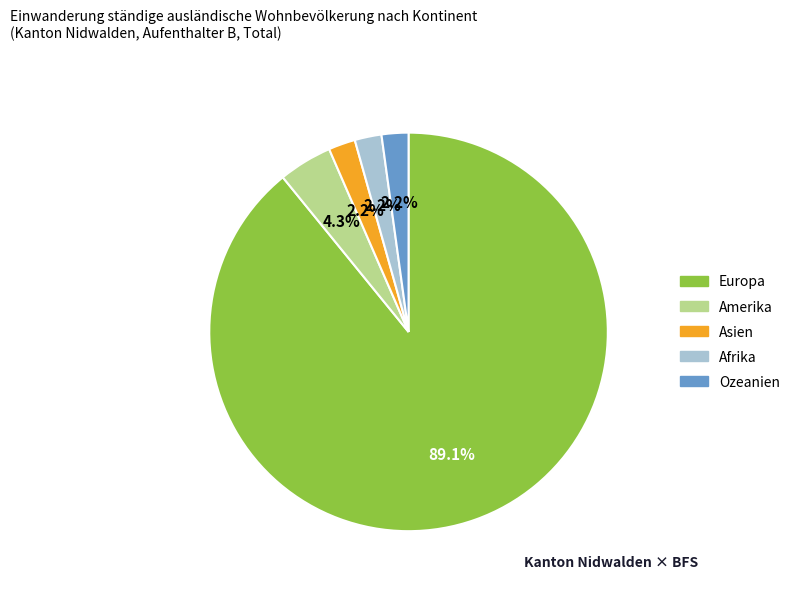

What is the largest slice in the pie chart?

Europa